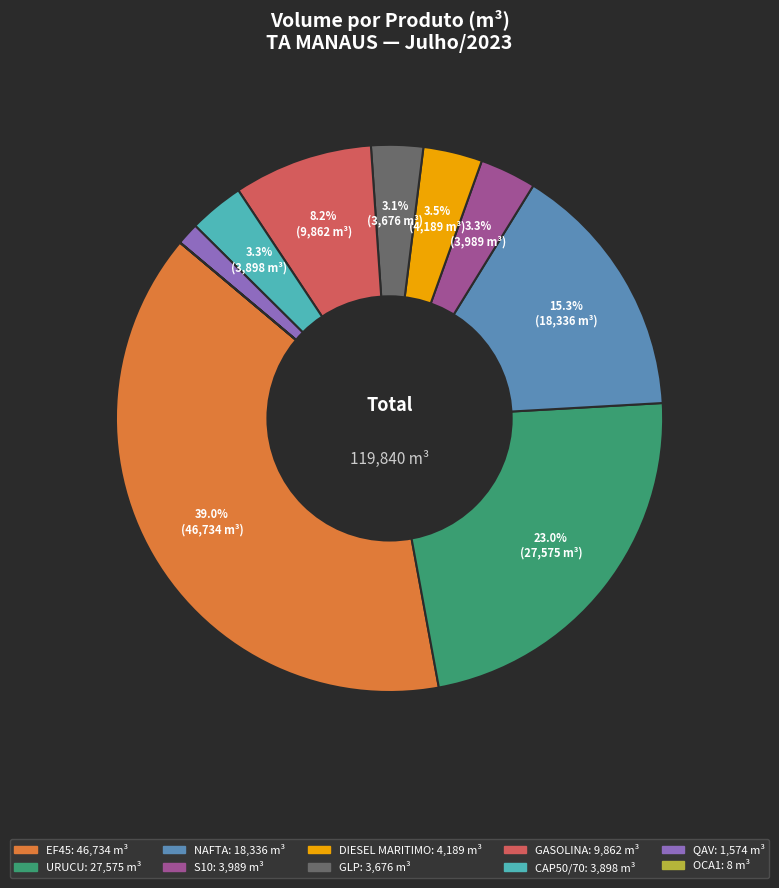

Does any single category account for the majority?

No